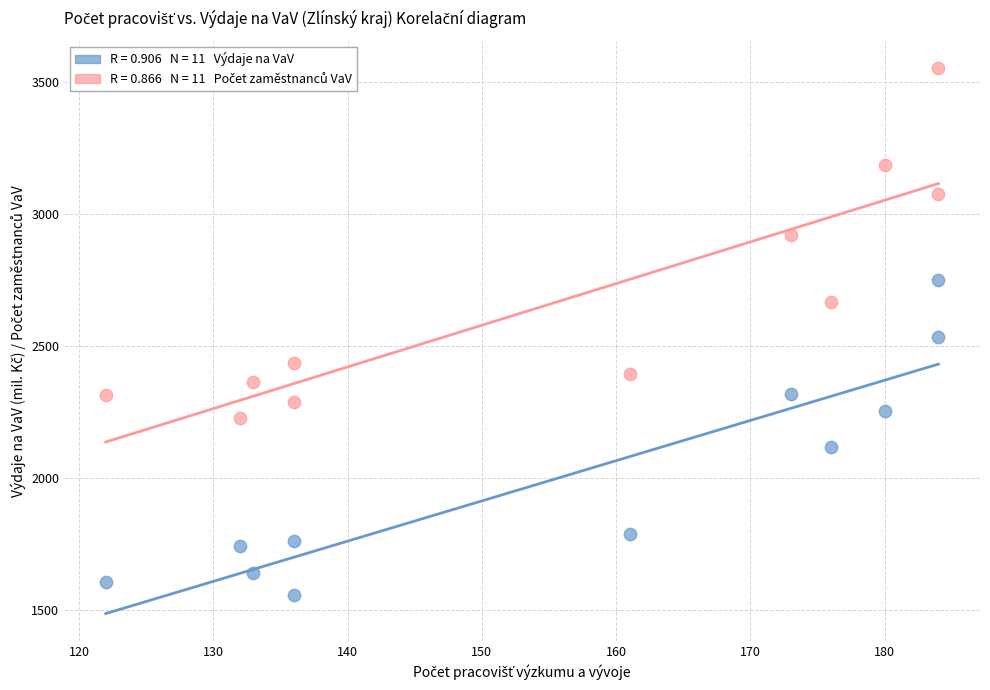

Across all data points, what is the range of Y values (max minus min)?

1995.1